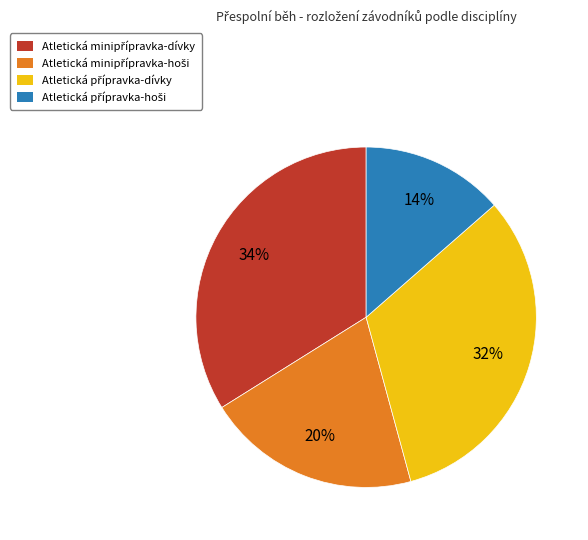

Does any single category account for the majority?

No